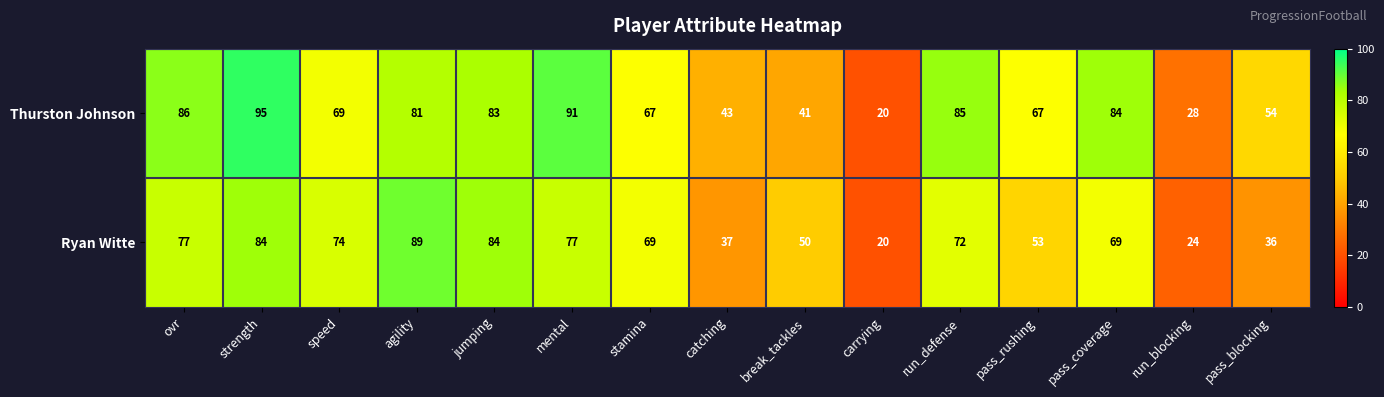

What is the difference between the second highest and minimum values in the Ryan Witte series?

64